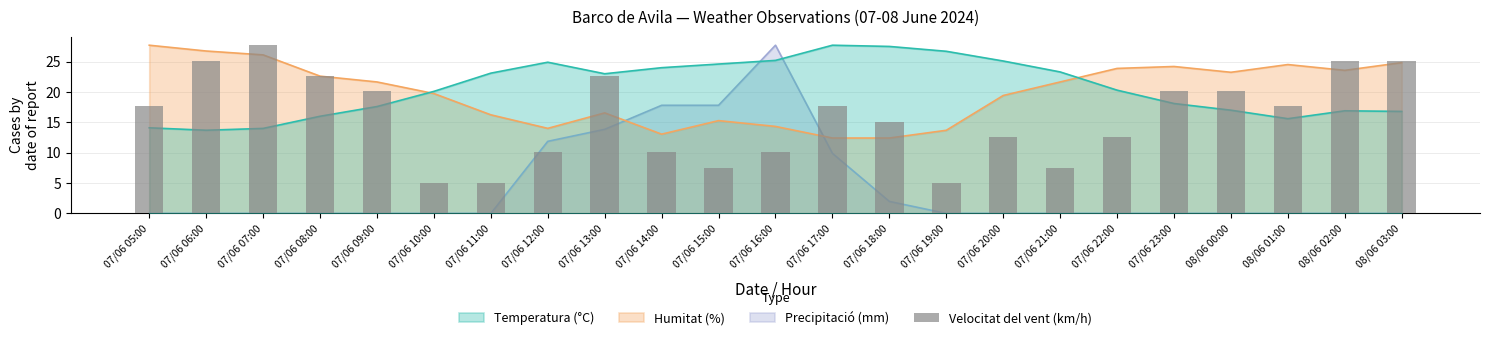

What is the label of the 12th bar from the right?

07/06 16:00